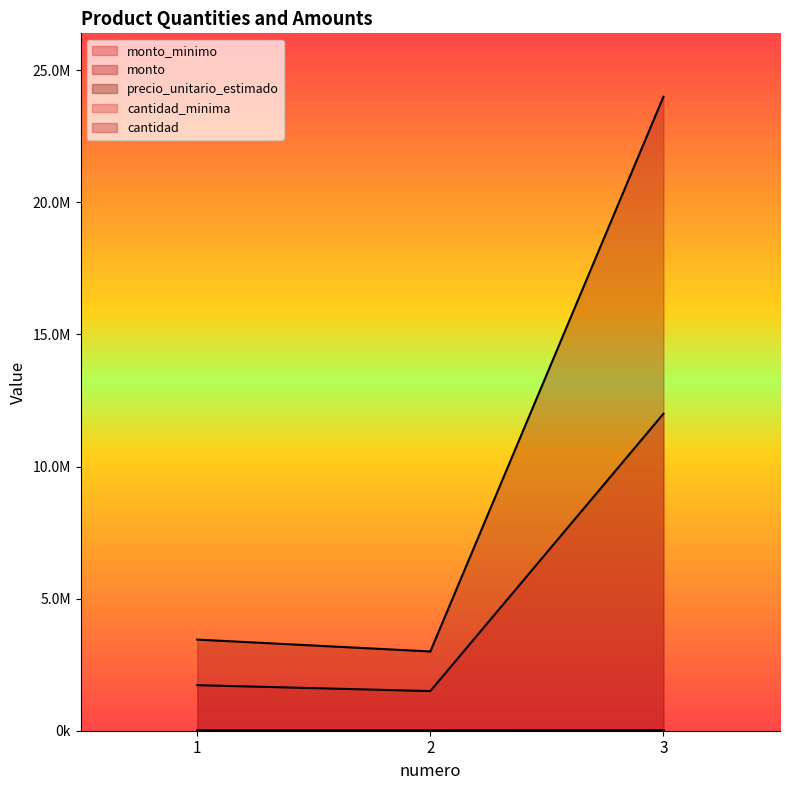

List the labels in order of monto_minimo value, largest first.

3, 1, 2